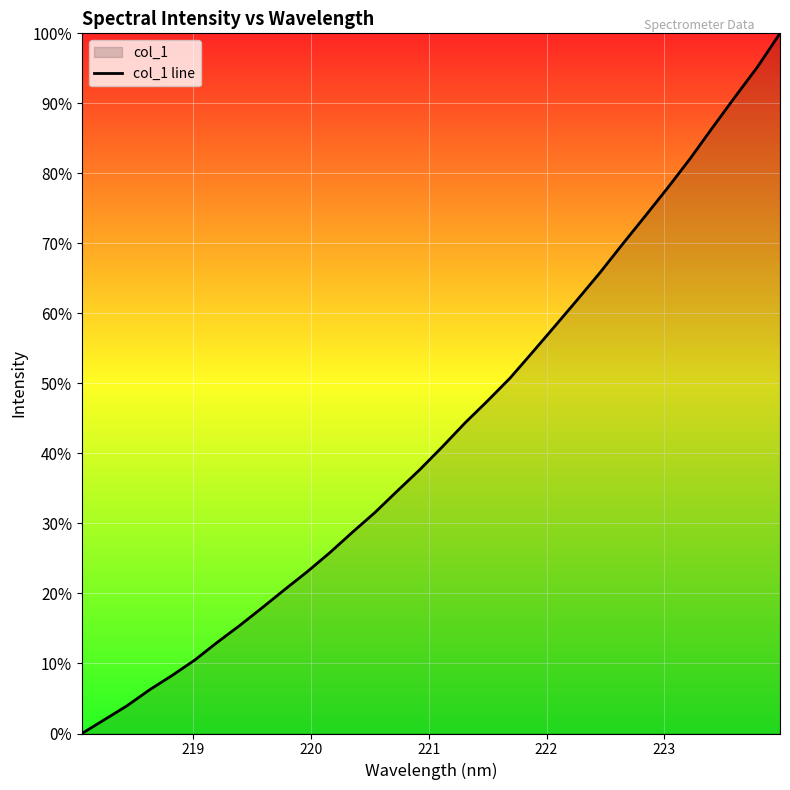

What is the greatest value displayed?

100.0